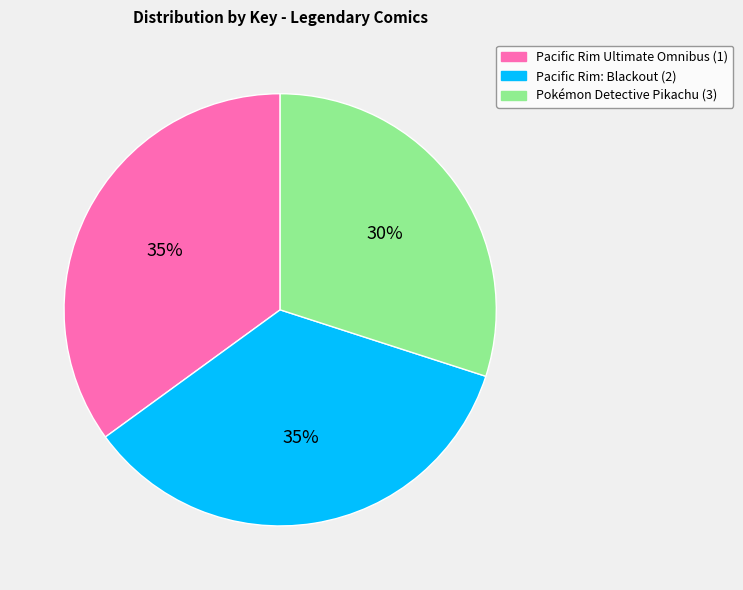

To the nearest percent, what is the average slice percentage?

33%